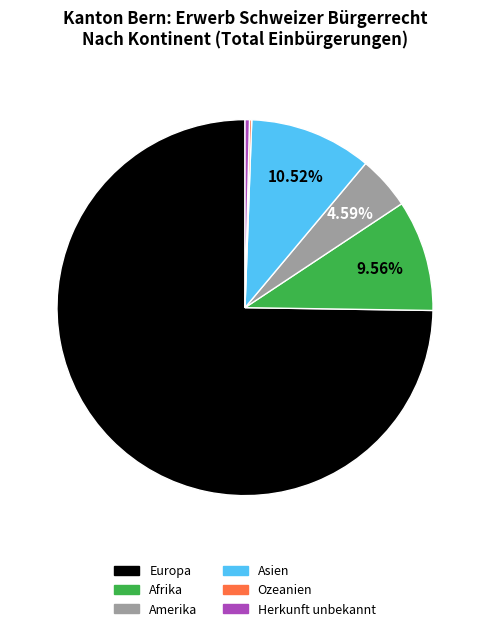

To the nearest percent, what percentage of the pie is Europa?

75%